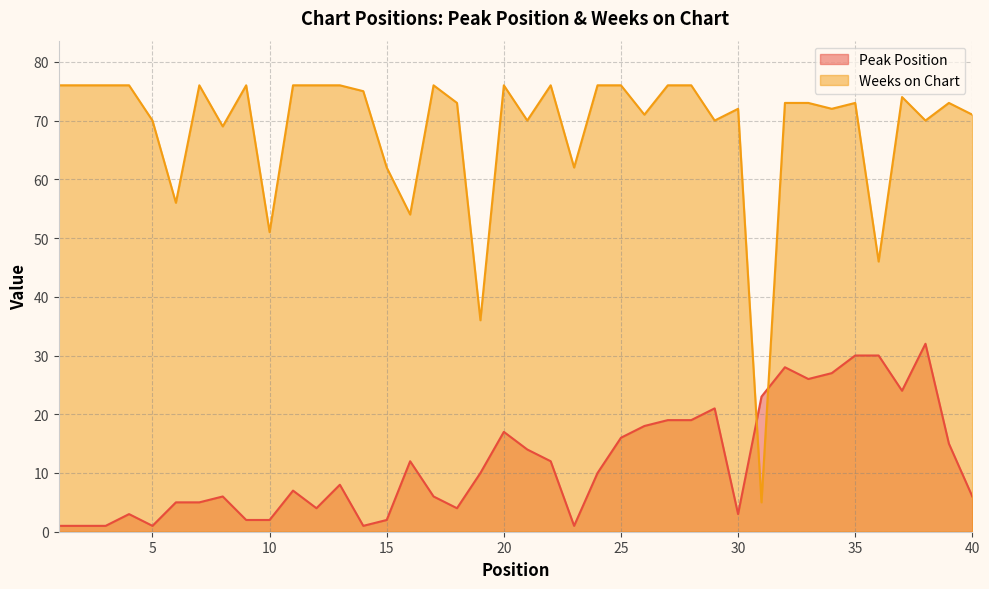

What is the difference between the Peak Position values at 30 and 24?

7